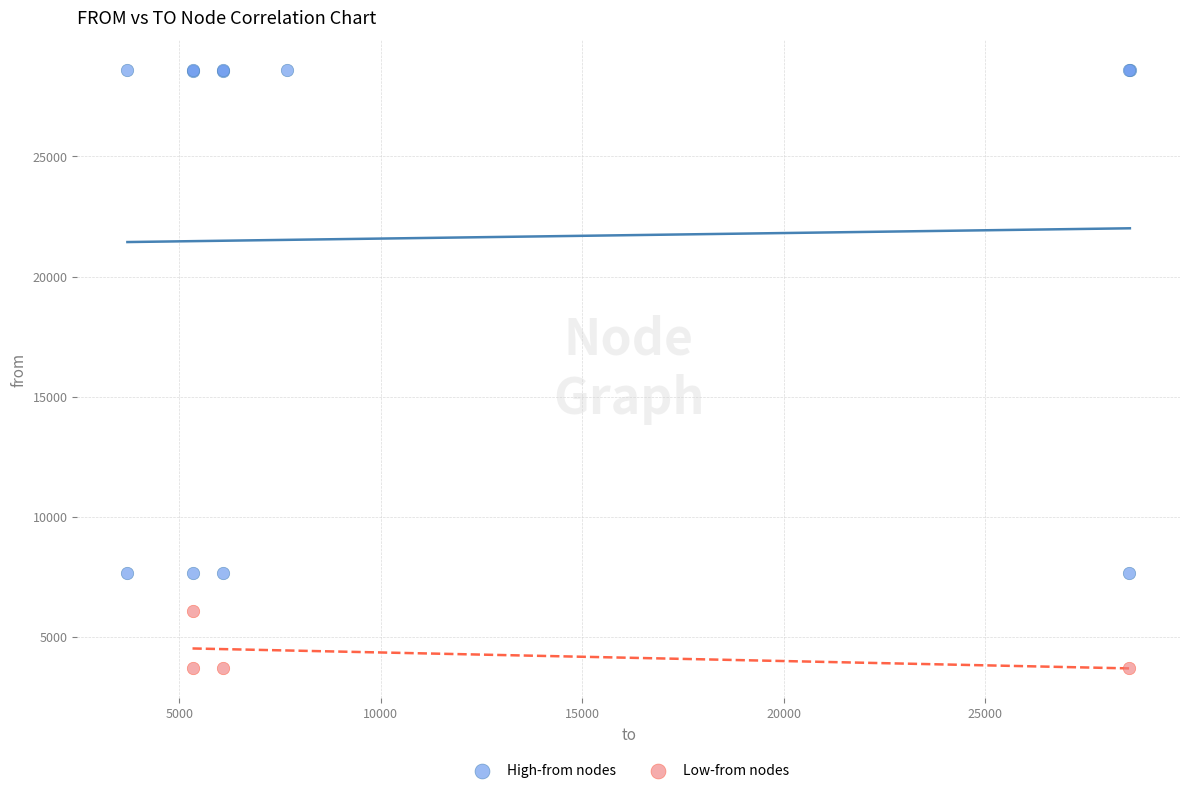

What are all the series names shown in the legend?

High-from nodes, Low-from nodes